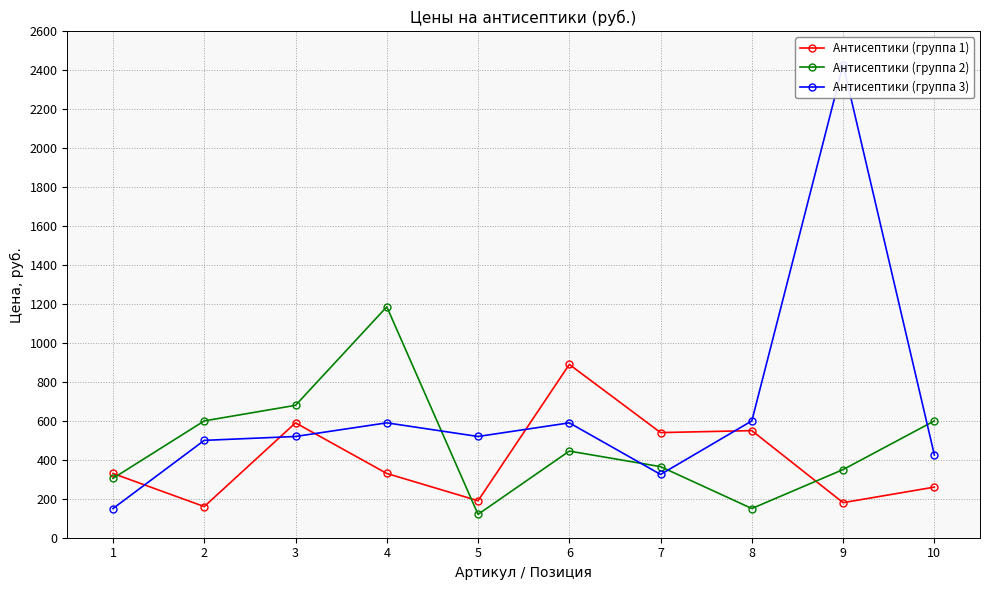

What is the spread (max minus min) of values at 1?

180